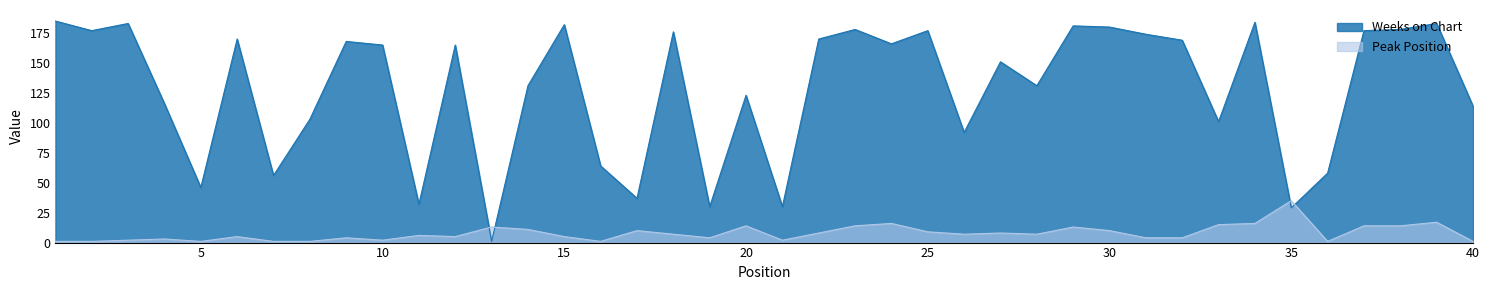

At which label does Peak Position reach its minimum?

1